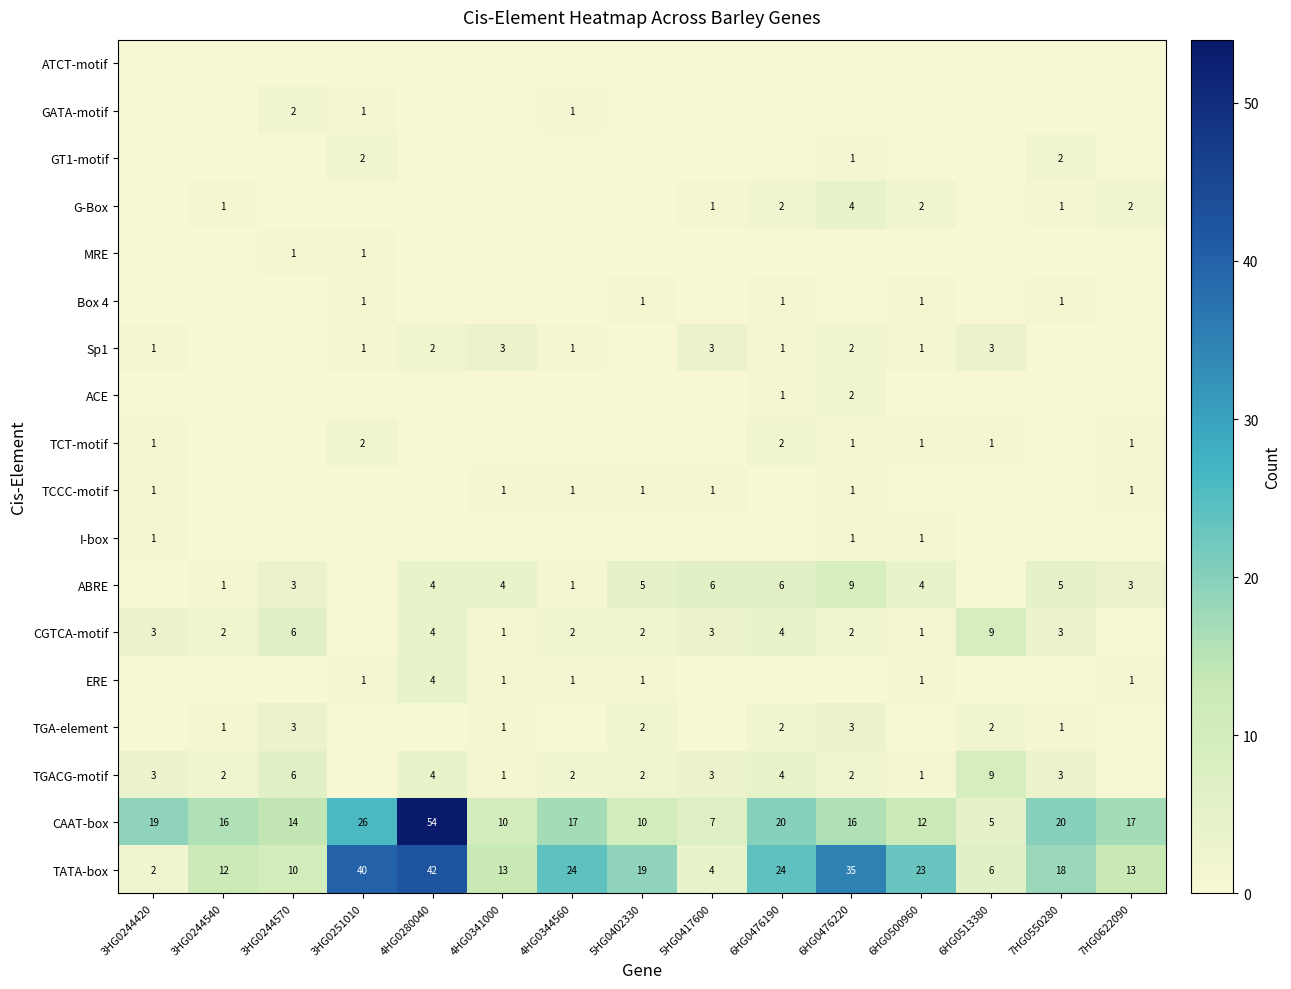

At which label does TATA-box first exceed 18?

3HG0251010